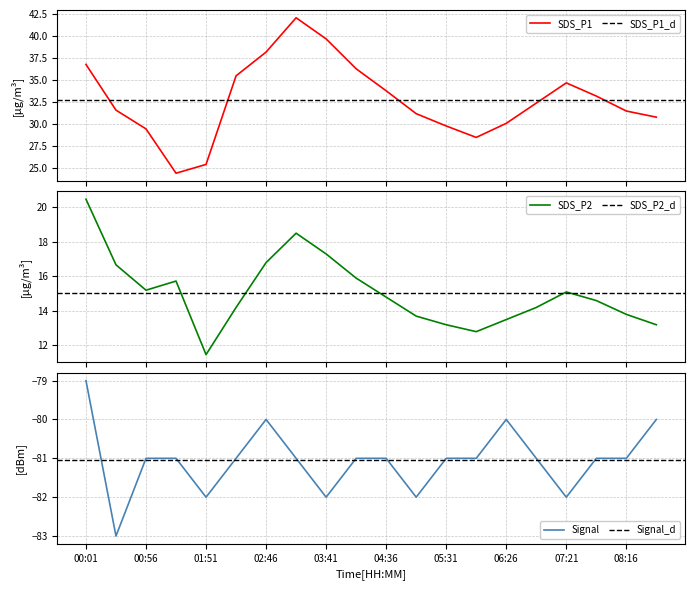

The value of Signal at 04:36 is -81. True or false?

True